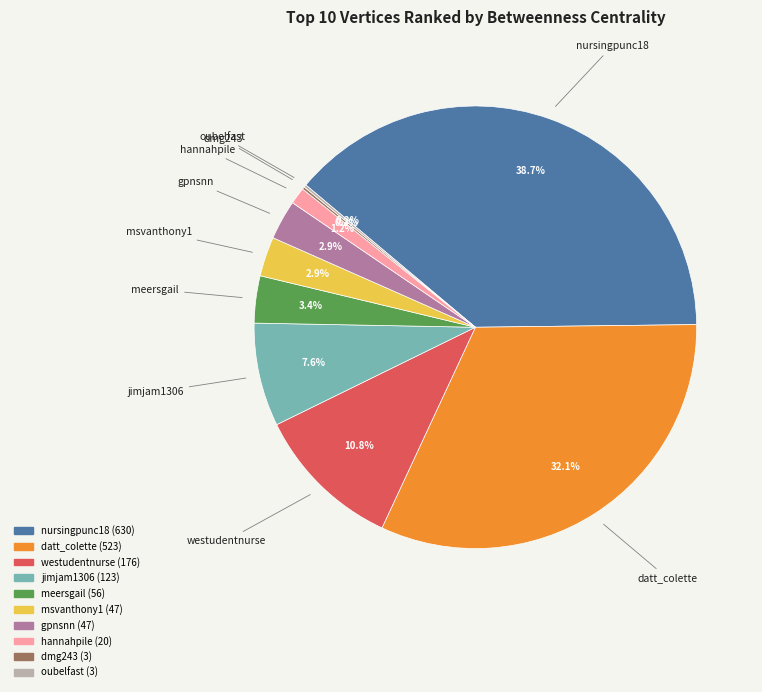

Between msvanthony1 and westudentnurse, which is larger?

westudentnurse